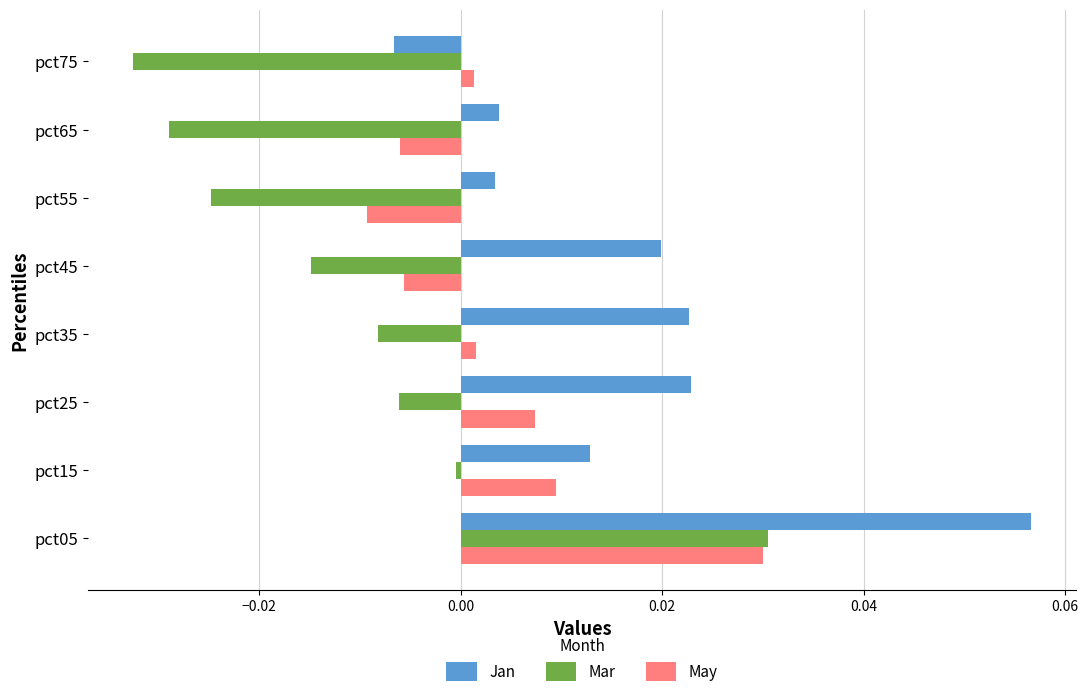

Rank the series at pct55 from highest to lowest value.

Jan, May, Mar